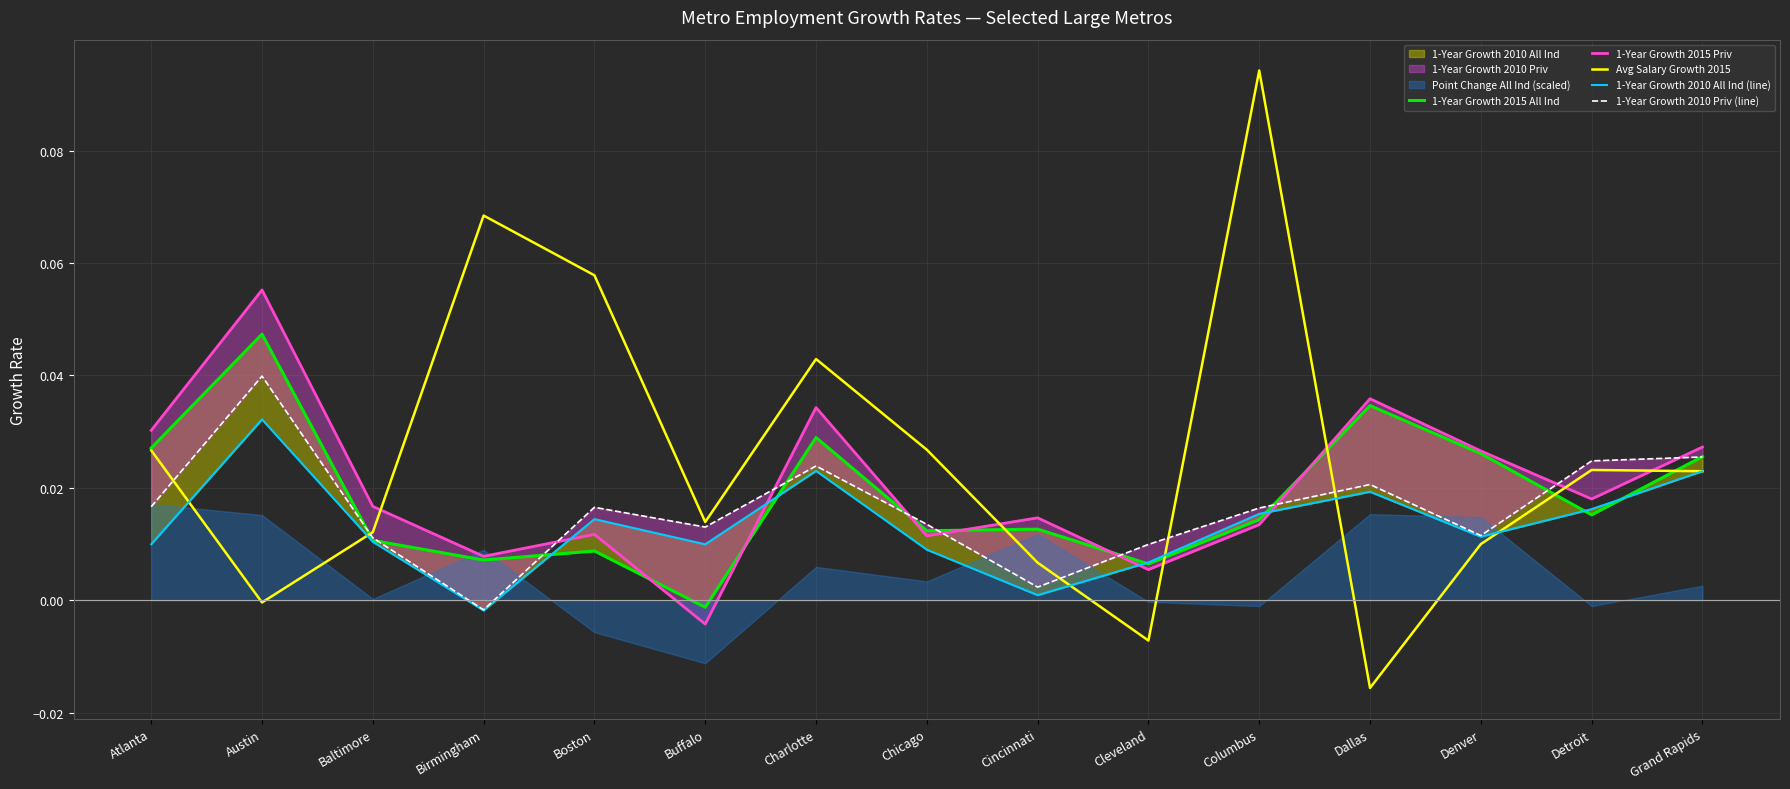

At how many categories does at least one series exceed 0?

15